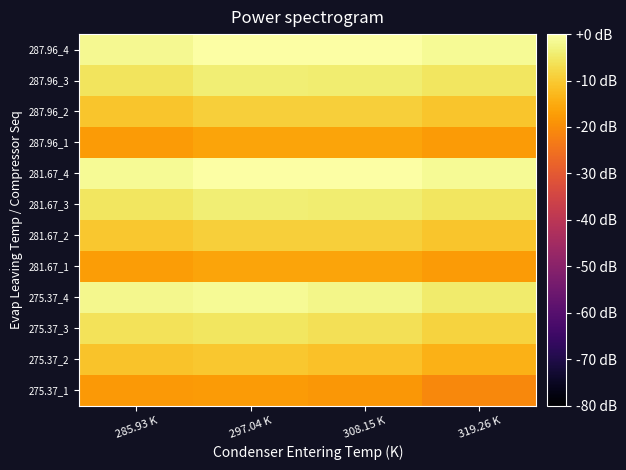

Reading left to right, extract all data points from this chart.

275.37_1: 285.93 K=-18.1	297.04 K=-17.5	308.15 K=-18.4	319.26 K=-20.8
275.37_2: 285.93 K=-11.2	297.04 K=-10.6	308.15 K=-11.5	319.26 K=-13.9
275.37_3: 285.93 K=-6.0	297.04 K=-5.4	308.15 K=-6.3	319.26 K=-8.7
275.37_4: 285.93 K=-2.0	297.04 K=-1.4	308.15 K=-2.3	319.26 K=-4.7
281.67_1: 285.93 K=-17.5	297.04 K=-16.1	308.15 K=-16.2	319.26 K=-17.6
281.67_2: 285.93 K=-10.6	297.04 K=-9.2	308.15 K=-9.3	319.26 K=-10.7
281.67_3: 285.93 K=-5.4	297.04 K=-4.1	308.15 K=-4.2	319.26 K=-5.5
281.67_4: 285.93 K=-1.3	297.04 K=0.0	308.15 K=-0.1	319.26 K=-1.4
287.96_1: 285.93 K=-17.8	297.04 K=-16.0	308.15 K=-16.2	319.26 K=-17.6
287.96_2: 285.93 K=-10.9	297.04 K=-9.2	308.15 K=-9.3	319.26 K=-10.7
287.96_3: 285.93 K=-5.7	297.04 K=-4.1	308.15 K=-4.2	319.26 K=-5.5
287.96_4: 285.93 K=-1.7	297.04 K=0.0	308.15 K=-0.1	319.26 K=-1.4